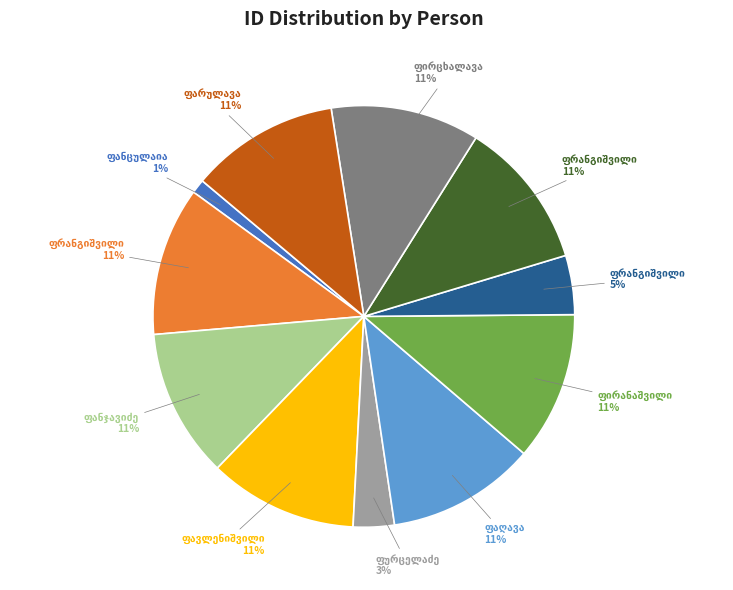

Is there a majority slice in this chart?

No